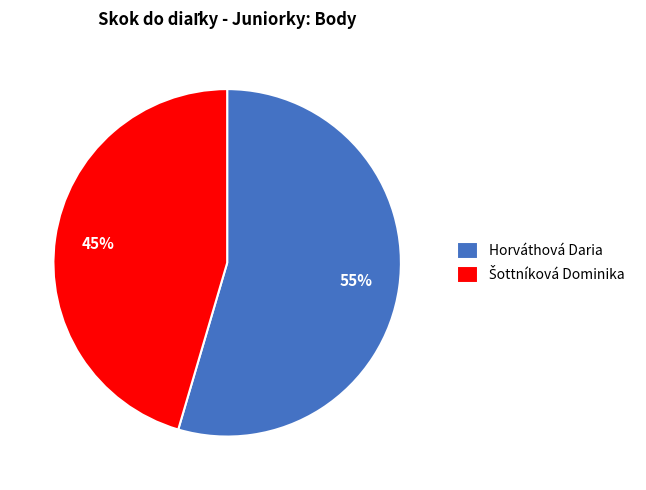

True or false: Horváthová Daria accounts for 46% of the total.

False